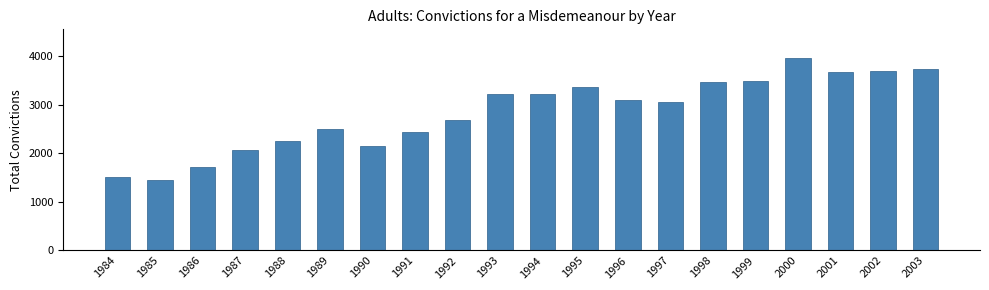

What is the sum of all values?

56739